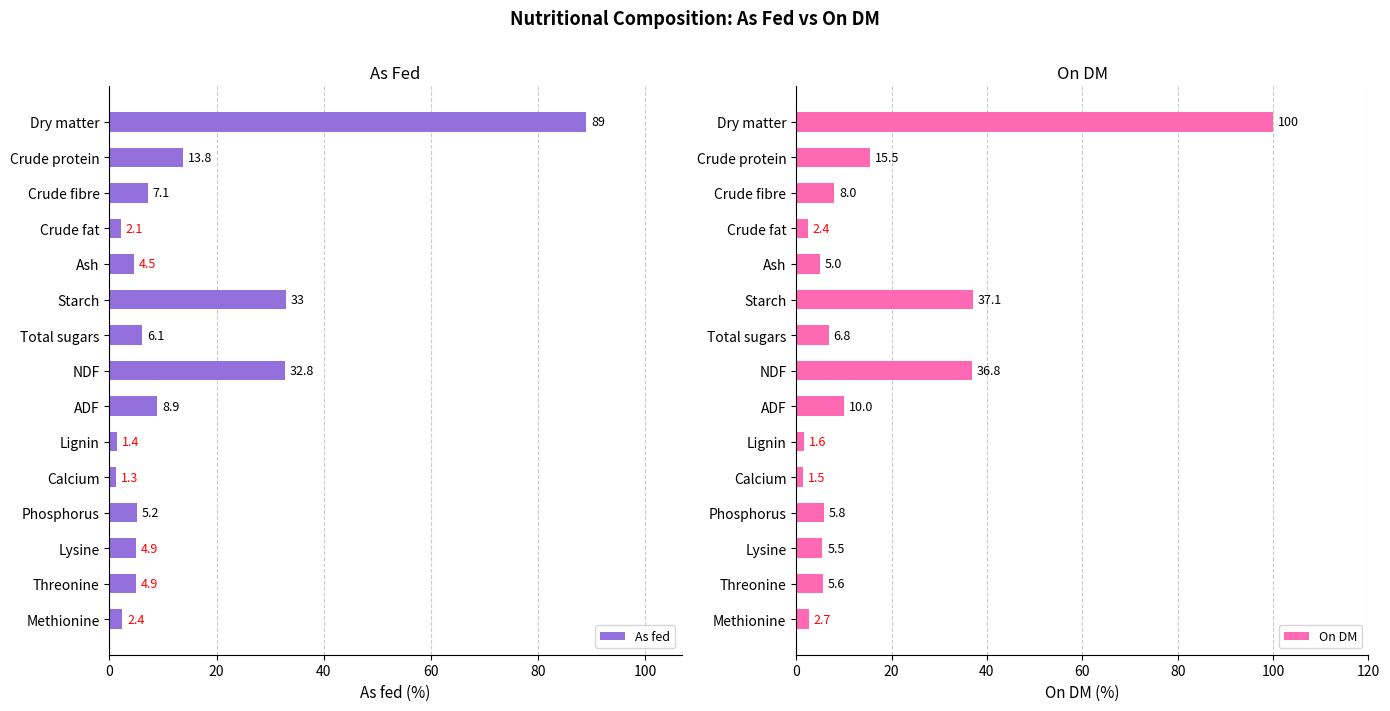

How many bars are there in total?

30